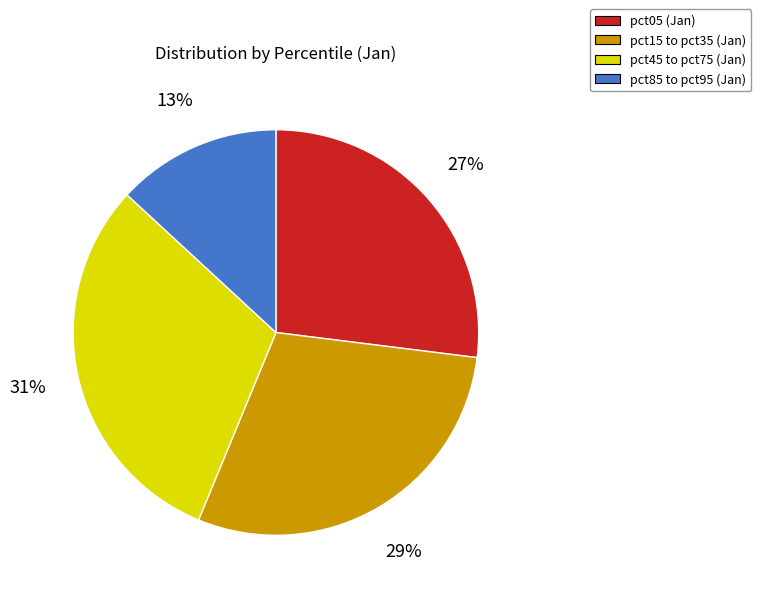

What is the largest slice in the pie chart?

pct45 to pct75 (Jan)